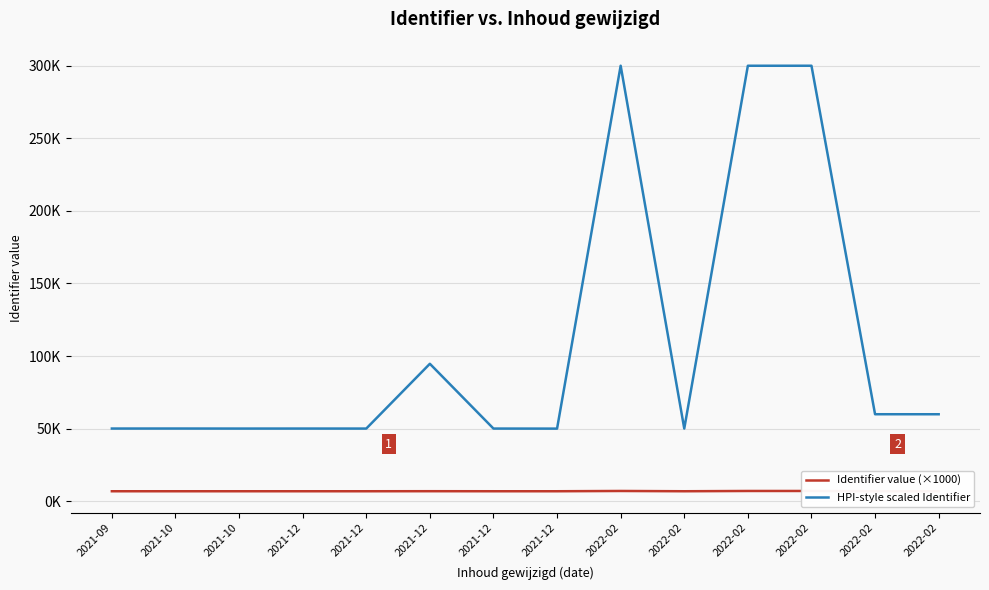

What is the label of the 1st point from the left?

2021-09